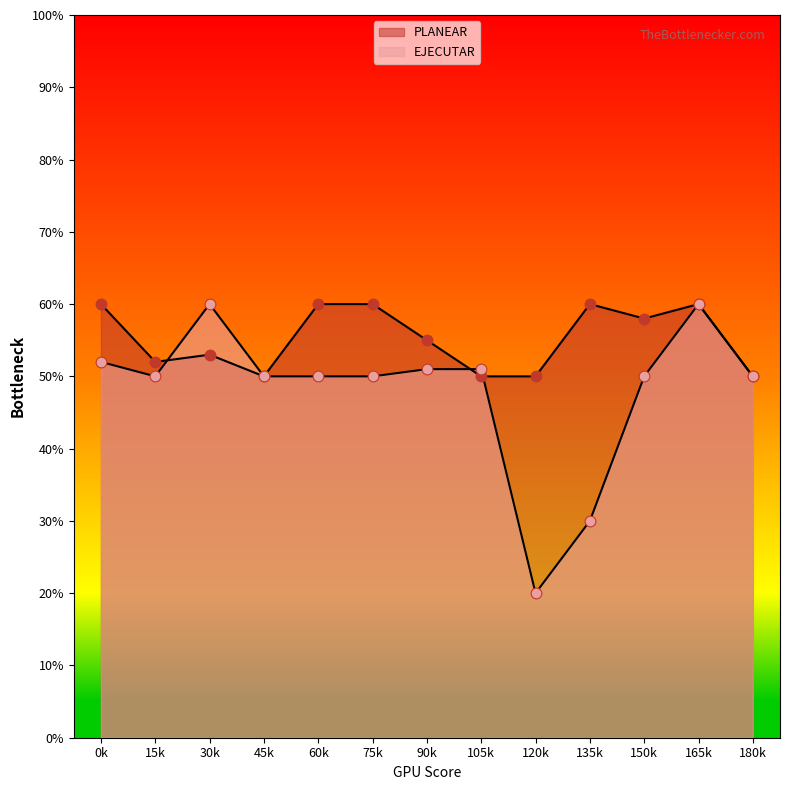

How many lines are shown in the chart?

2